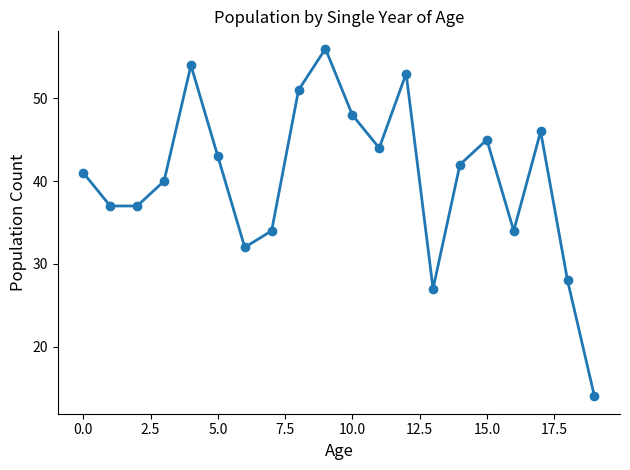

What is the value of the 10th point from the left?

56